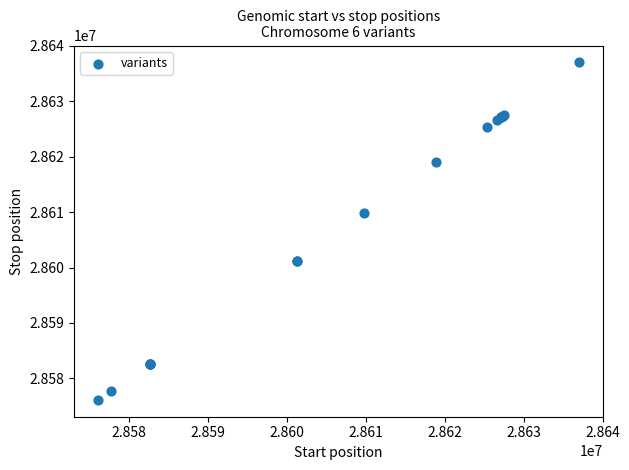

What Y value in the scatter plot is closest to 28606573?

28609813